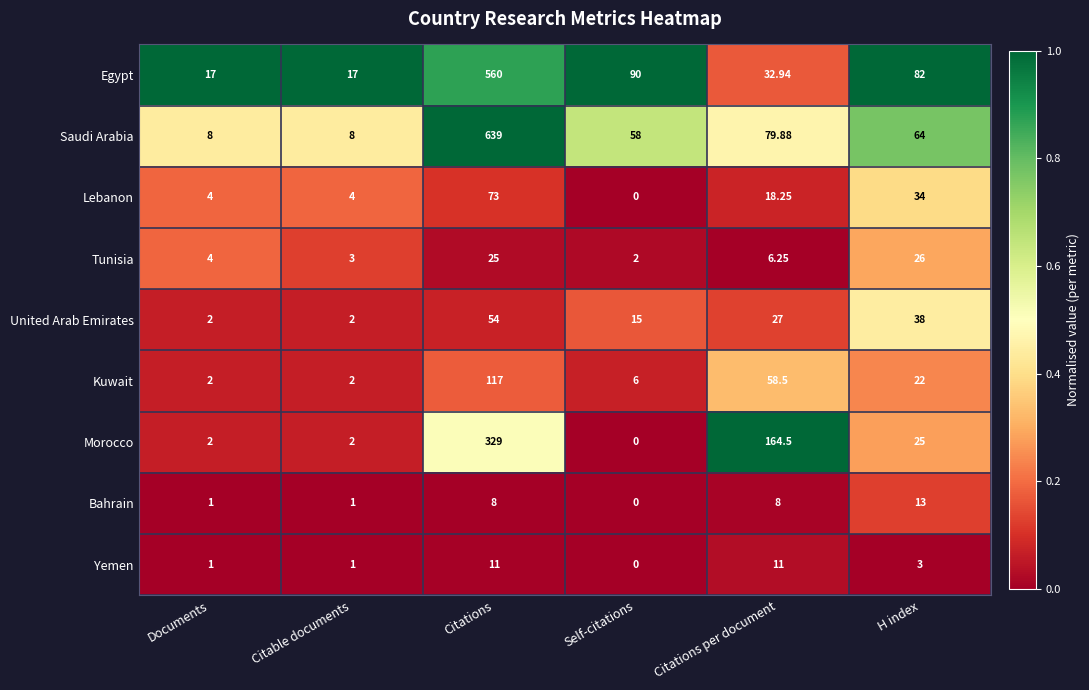

What is the total value across all series at Documents?

41.0